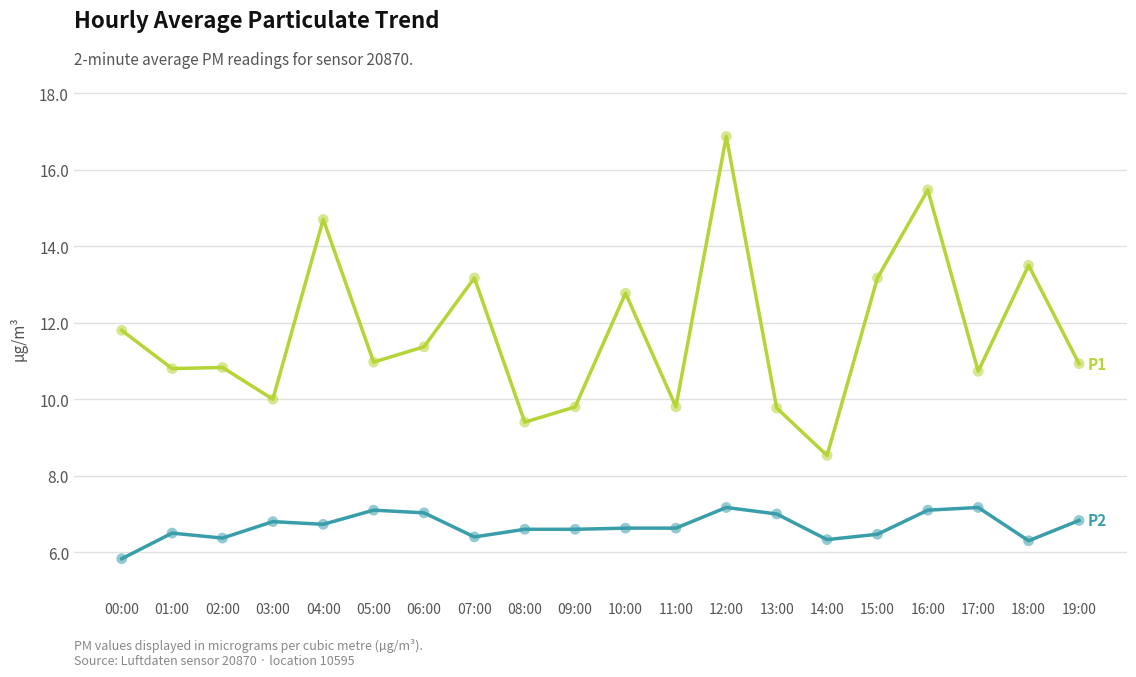

What is the spread (max minus min) of values at 19:00?

4.1